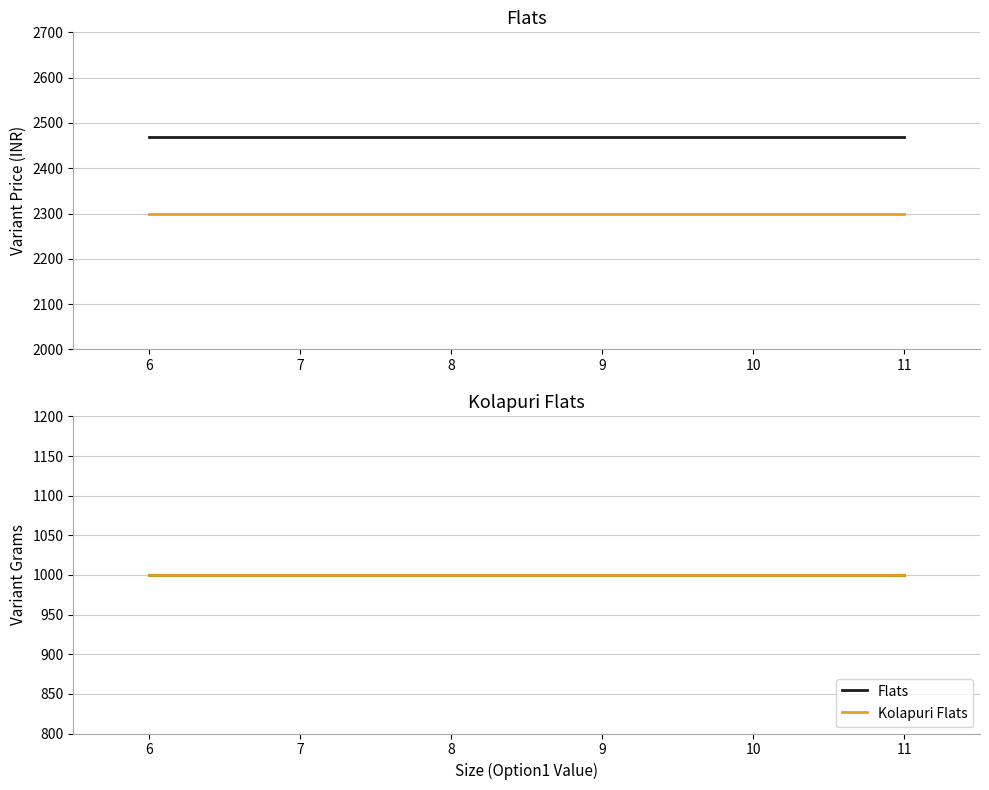

How many categories are shown in the chart?

6